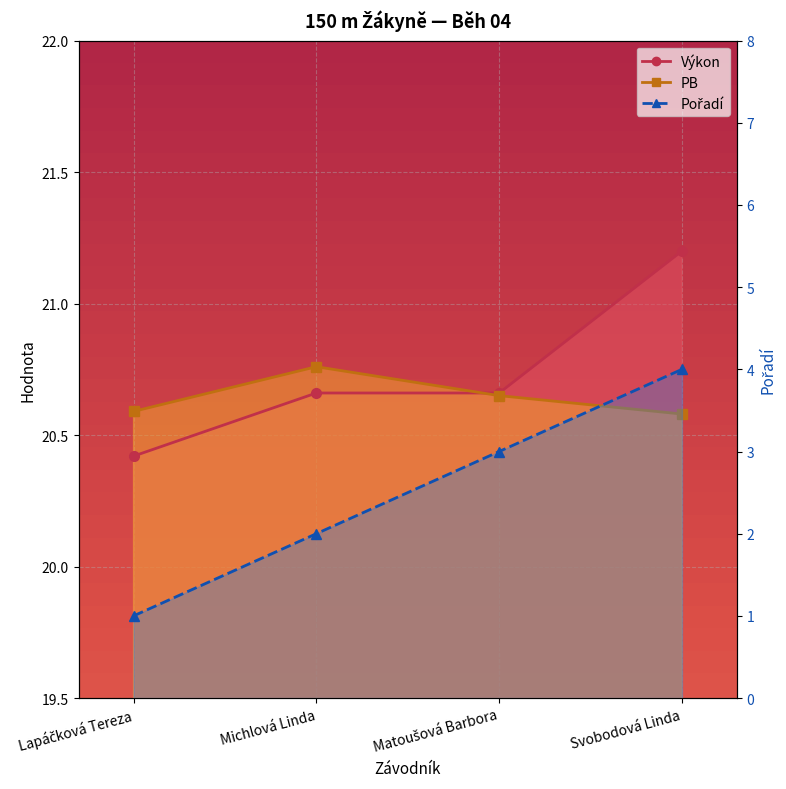

The value of PB at Svobodová Linda is 20.6. True or false?

True